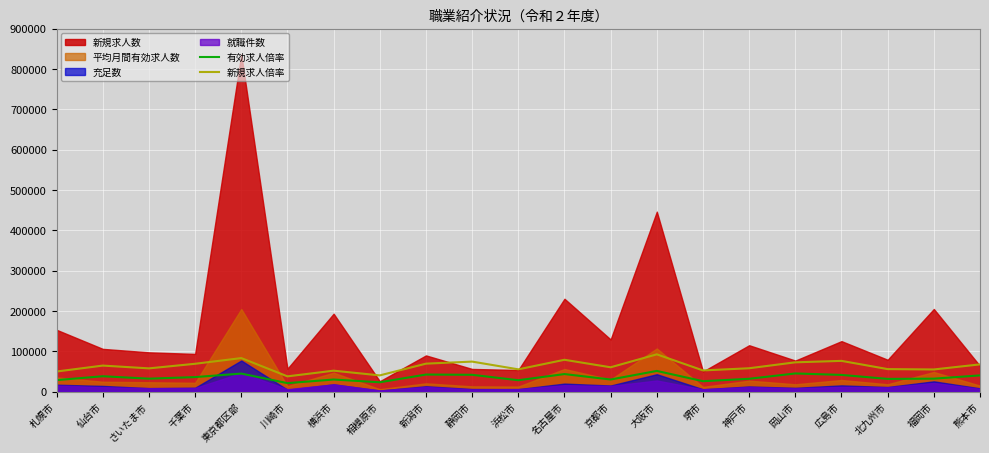

How many lines are shown in the chart?

2